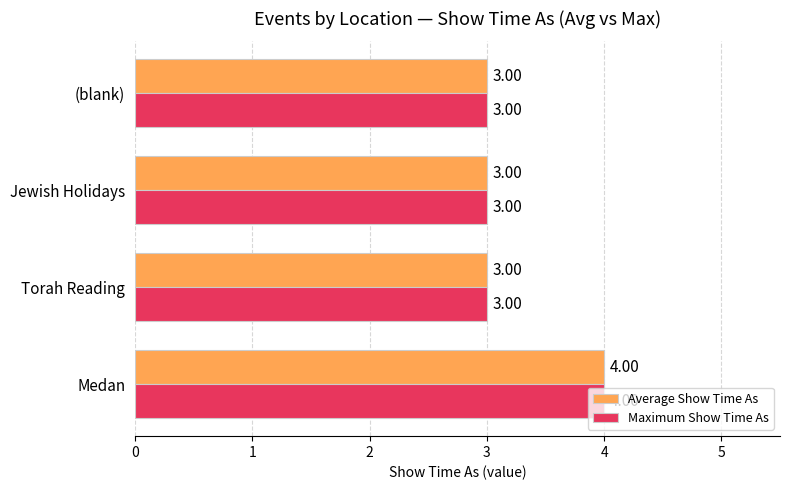

At which category is the sum across all series the highest?

Medan